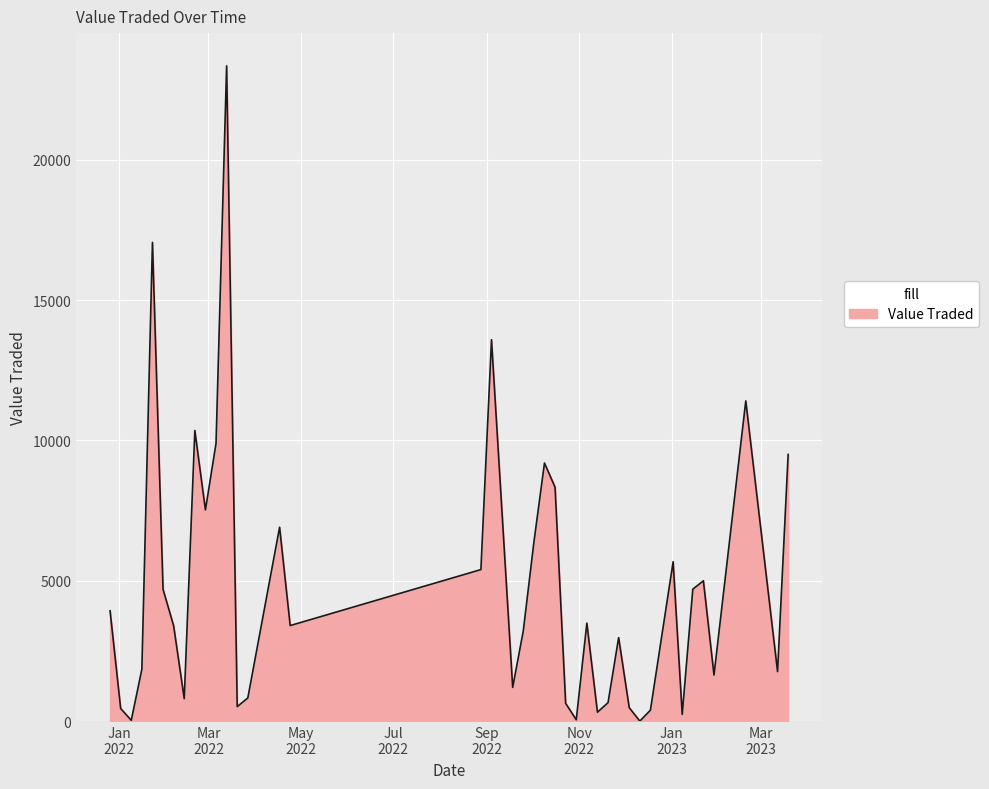

What is the difference between the maximum and minimum values?

23327